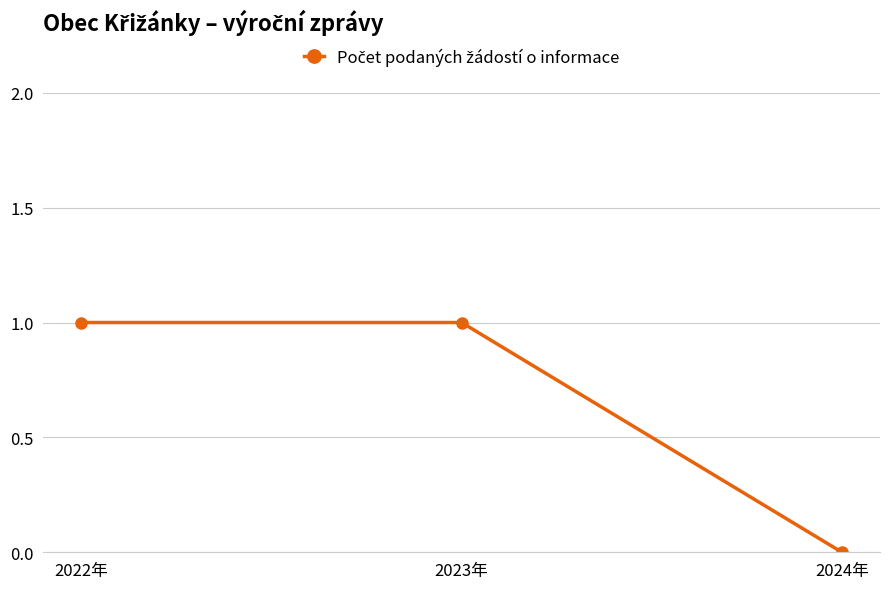

How many lines are shown in the chart?

1